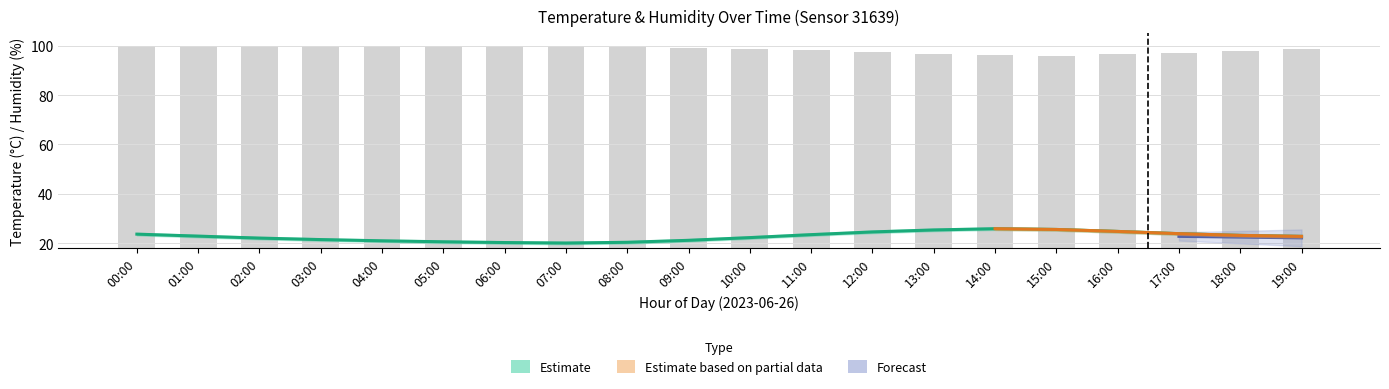

List the labels in order of hum_upper value, largest first.

00:00, 01:00, 02:00, 03:00, 04:00, 05:00, 06:00, 07:00, 08:00, 09:00, 10:00, 19:00, 11:00, 18:00, 12:00, 17:00, 13:00, 16:00, 14:00, 15:00